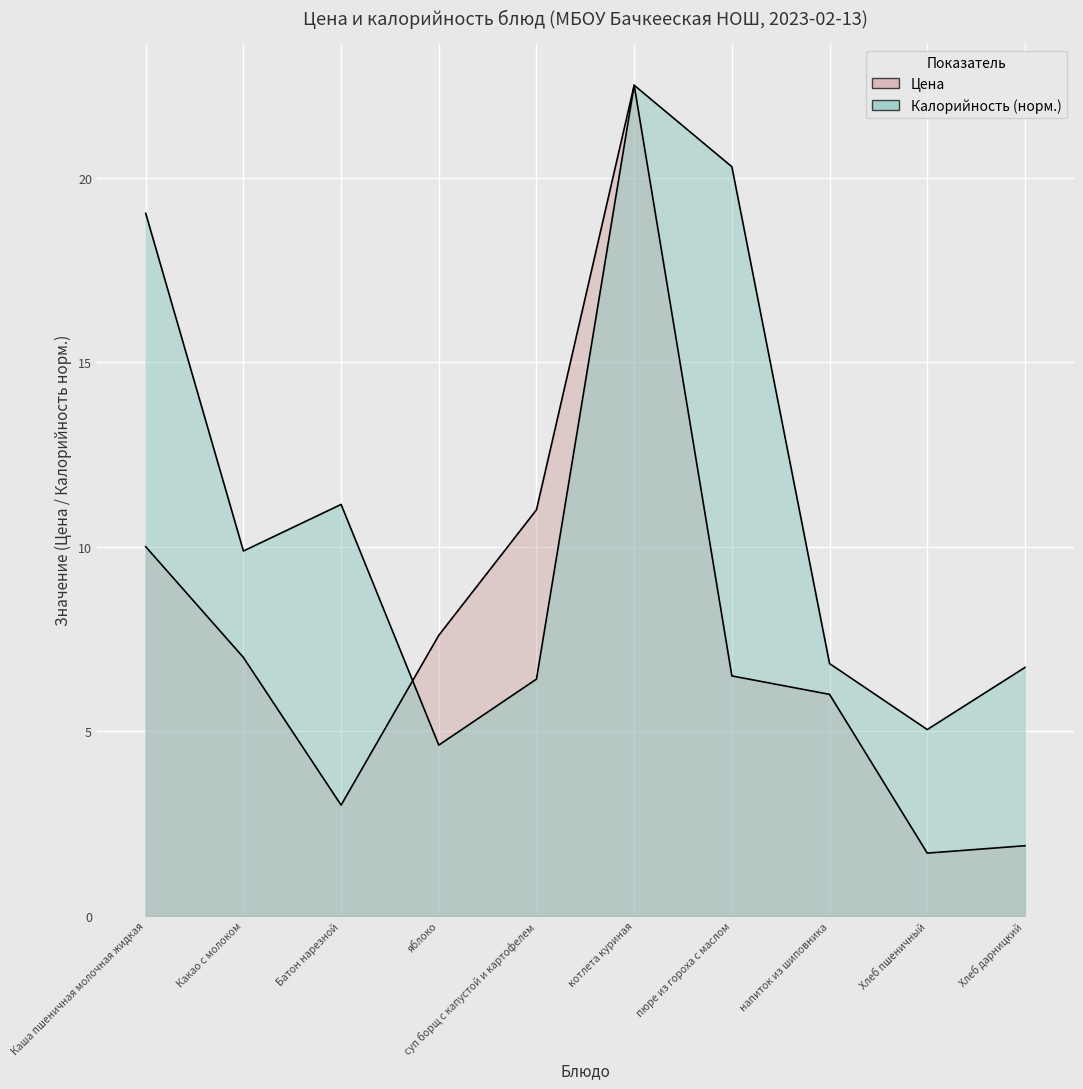

What is the lowest value of the Цена series?

1.7